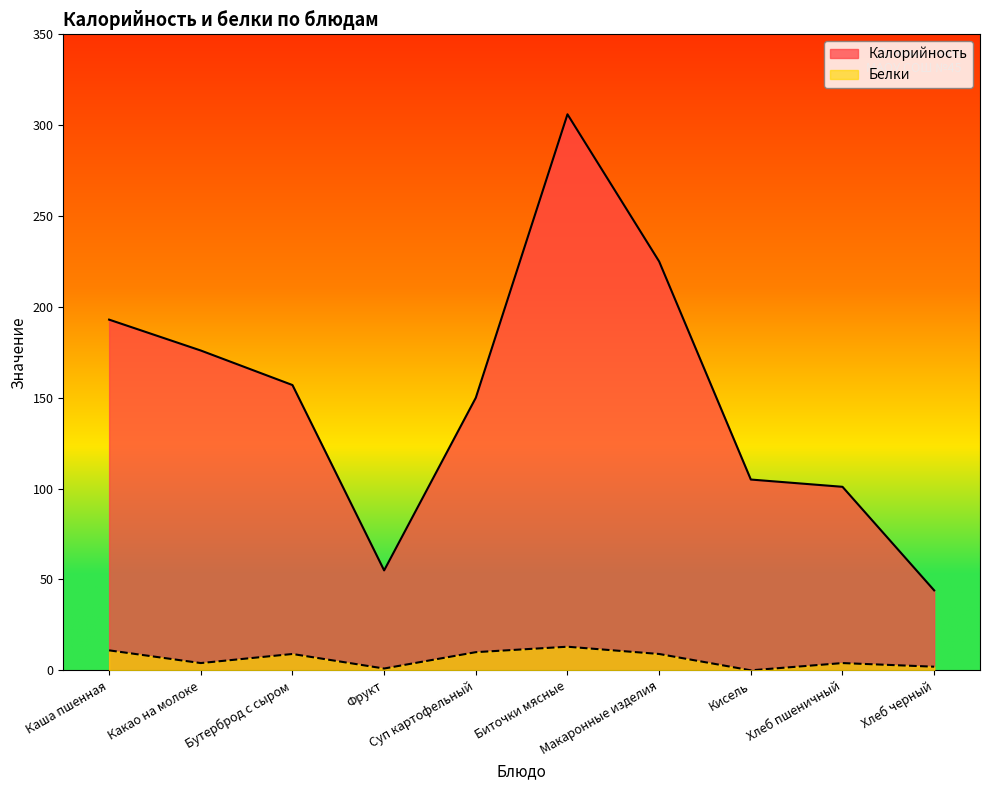

Rank the categories by Калорийность value from lowest to highest.

Хлеб черный, Фрукт, Хлеб пшеничный, Кисель, Суп картофельный, Бутерброд с сыром, Какао на молоке, Каша пшенная, Макаронные изделия, Биточки мясные